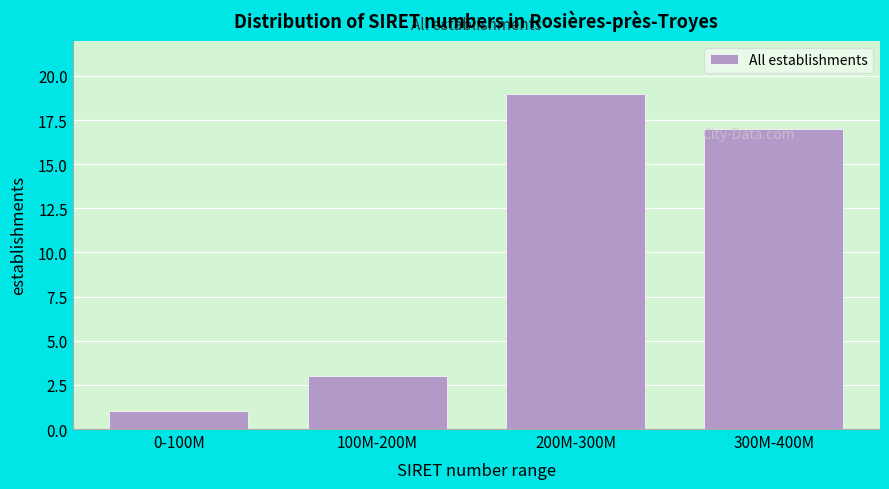

What is the maximum value shown in the chart?

19